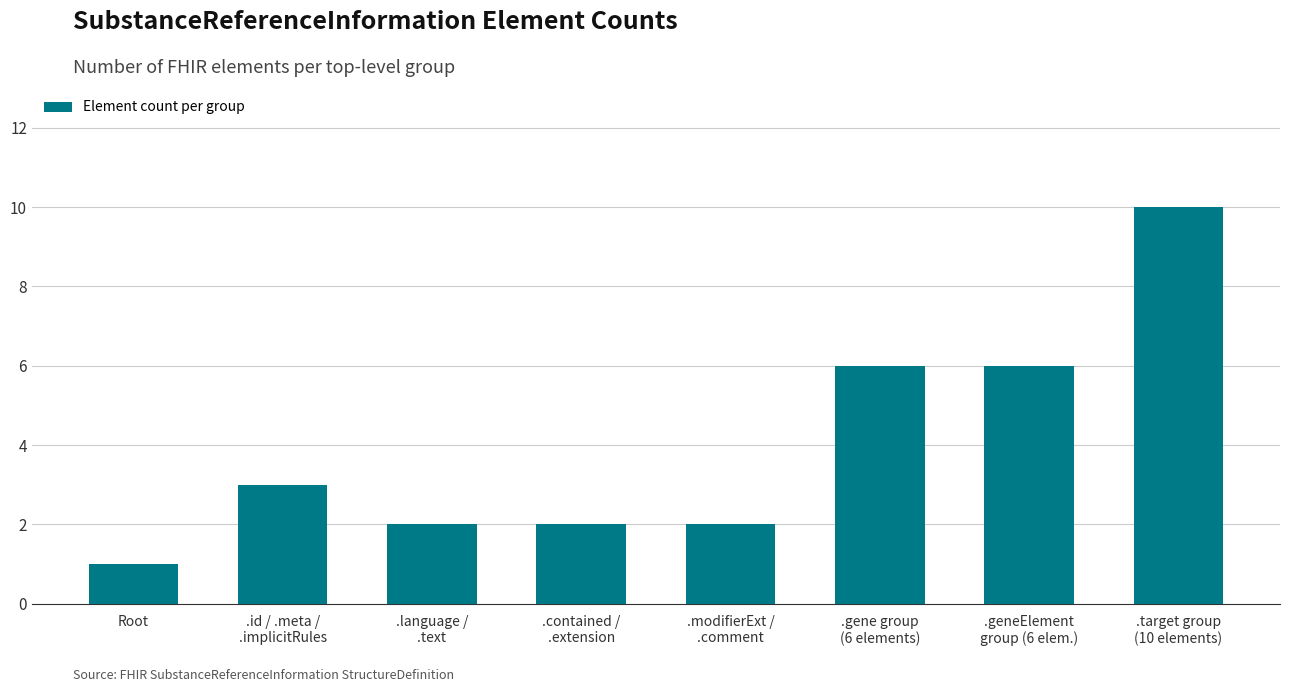

True or false: the data shows 2 at .contained /
.extension.

True